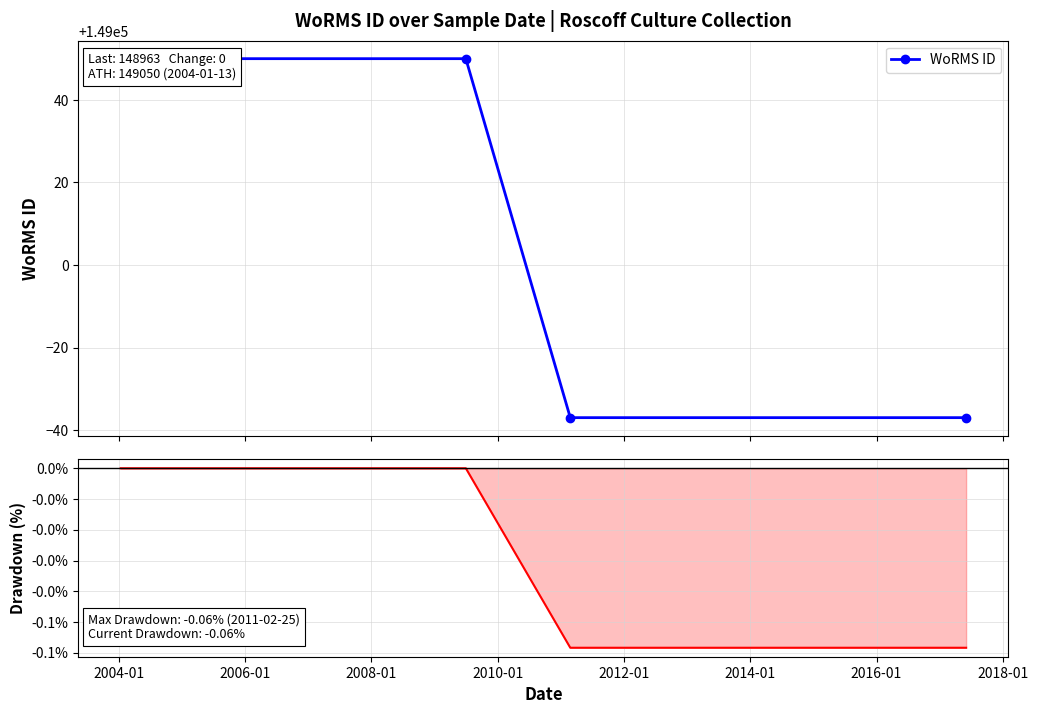

True or false: WoRMS ID has more than 1 interior local peaks.

False